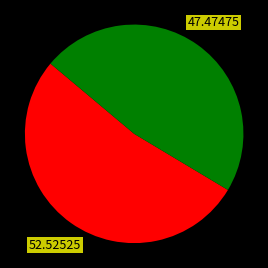

Is there any slice that represents more than half of the pie?

Yes